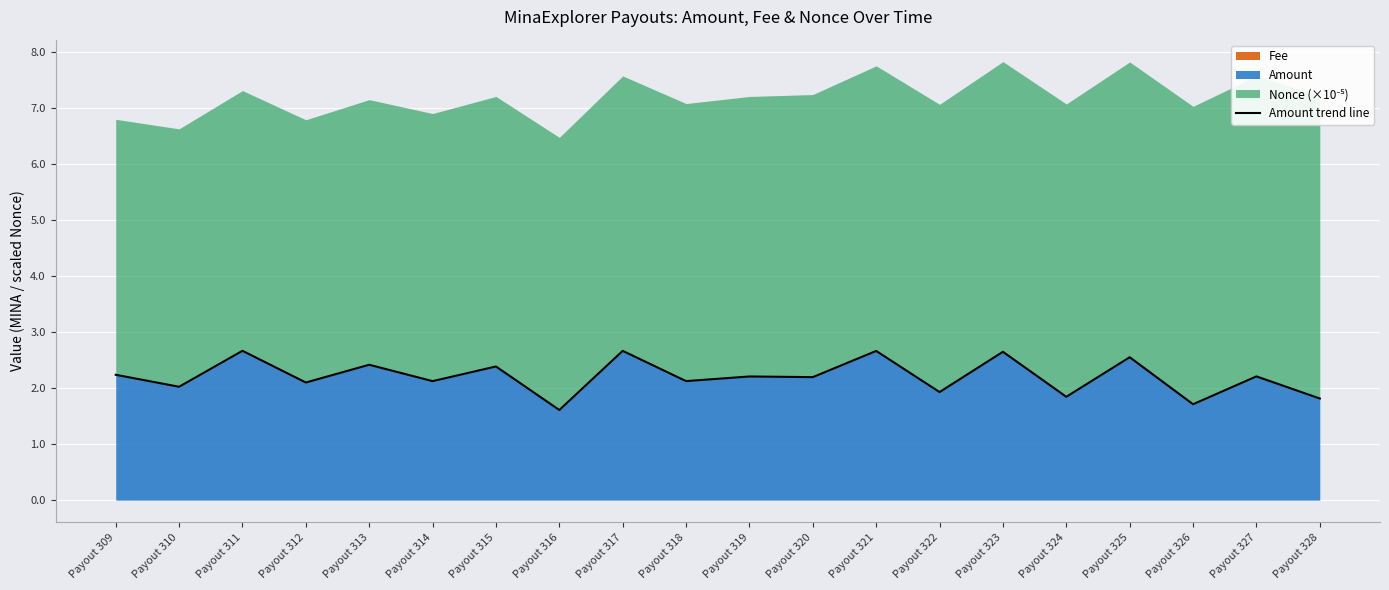

What is the value of the 12th point from the left?

2.2